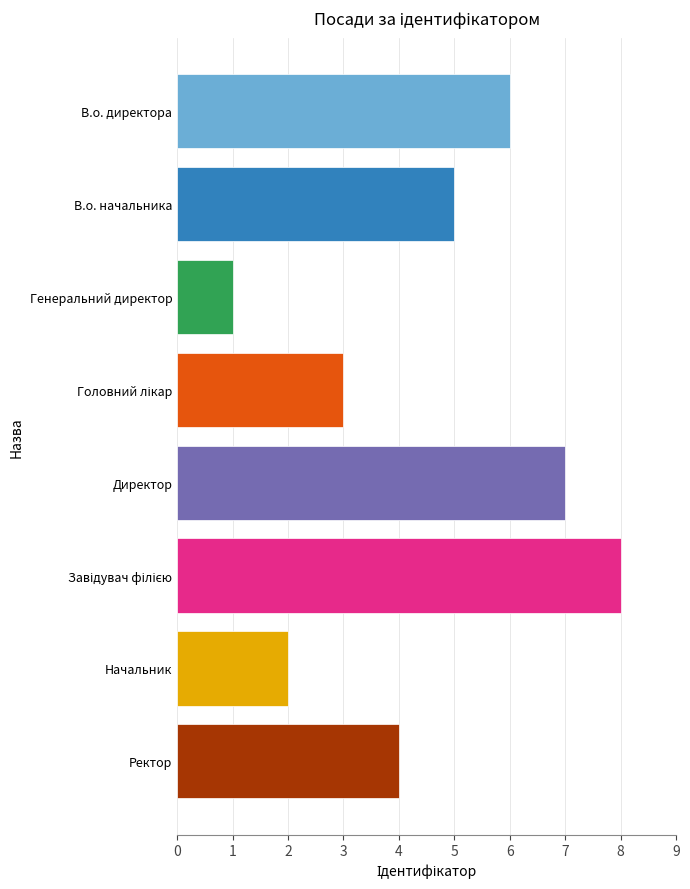

Reading top to bottom, extract all data points from this chart.

6	5	1	3	7	8	2	4